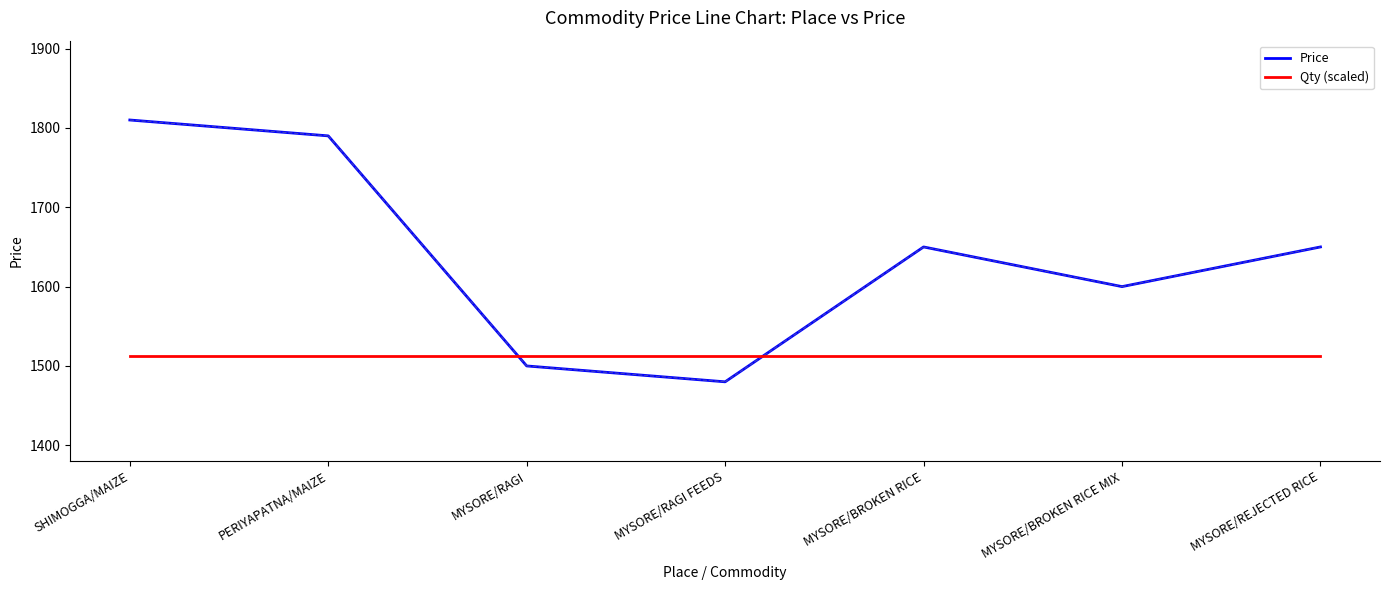

What is the difference between the highest and lowest values at MYSORE/REJECTED RICE?

137